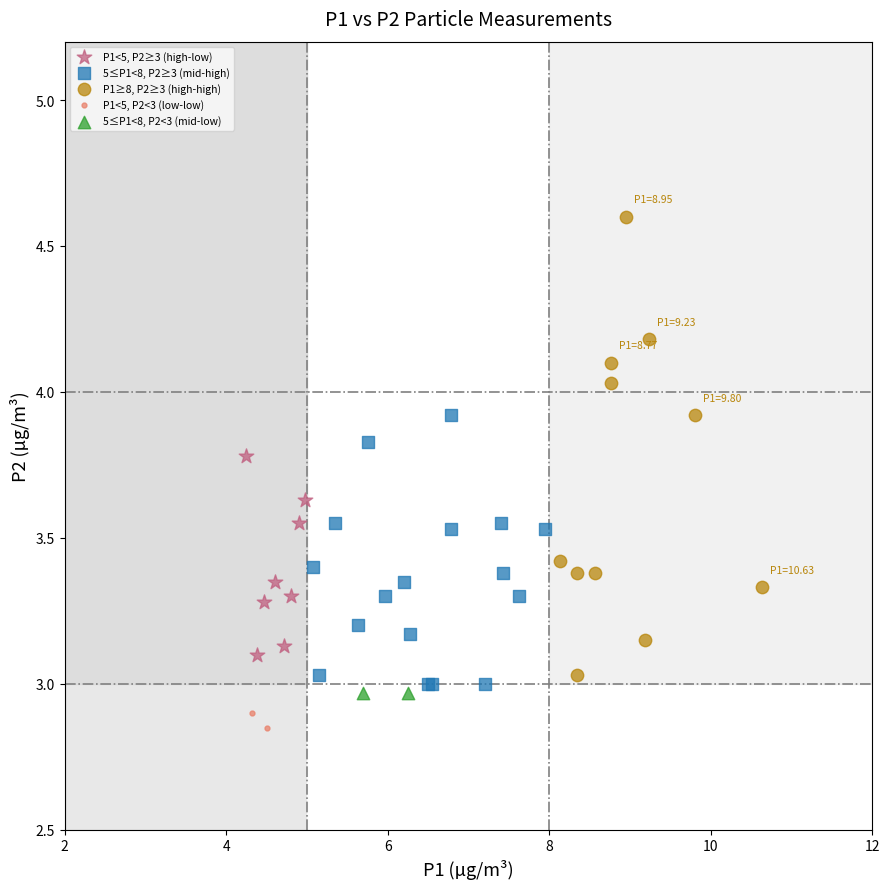

Which series reaches the minimum Y coordinate?

P1<5, P2<3 (low-low)